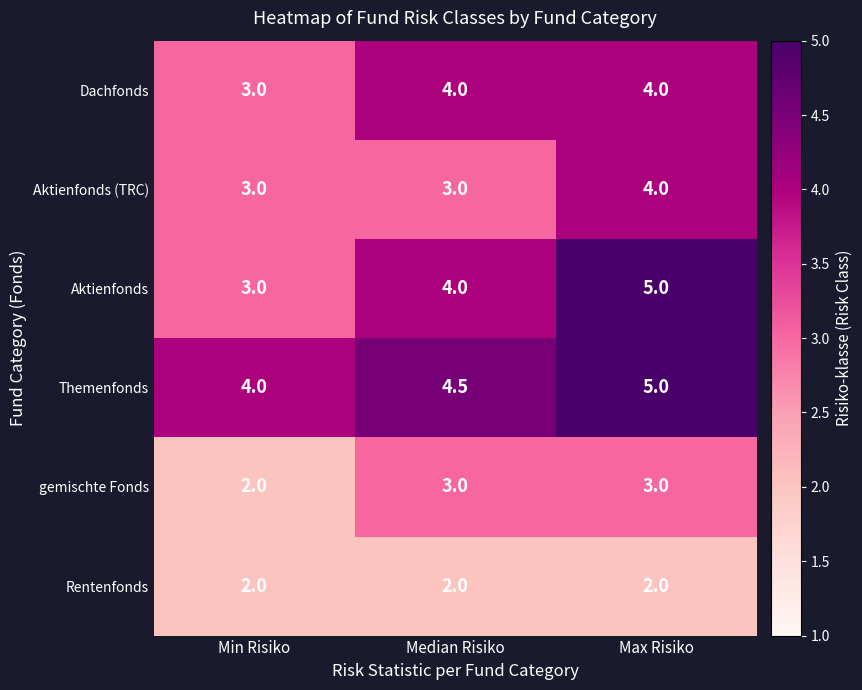

Reading right to left, what are all the values shown in this chart?

Dachfonds: 4.0	4.0	3.0
Aktienfonds (TRC): 4.0	3.0	3.0
Aktienfonds: 5.0	4.0	3.0
Themenfonds: 5.0	4.5	4.0
gemischte Fonds: 3.0	3.0	2.0
Rentenfonds: 2.0	2.0	2.0